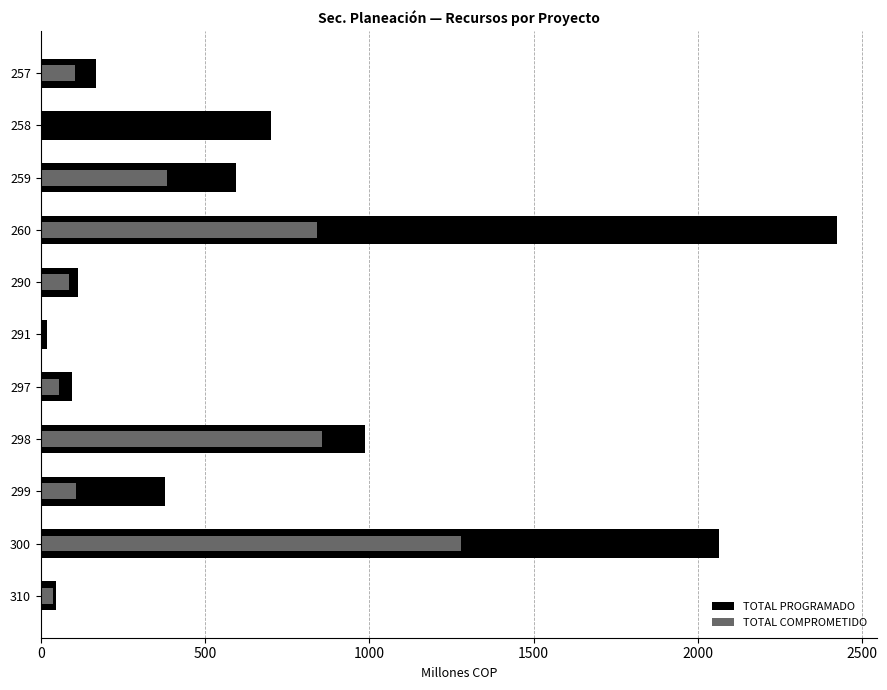

How many bars are there in total?

22